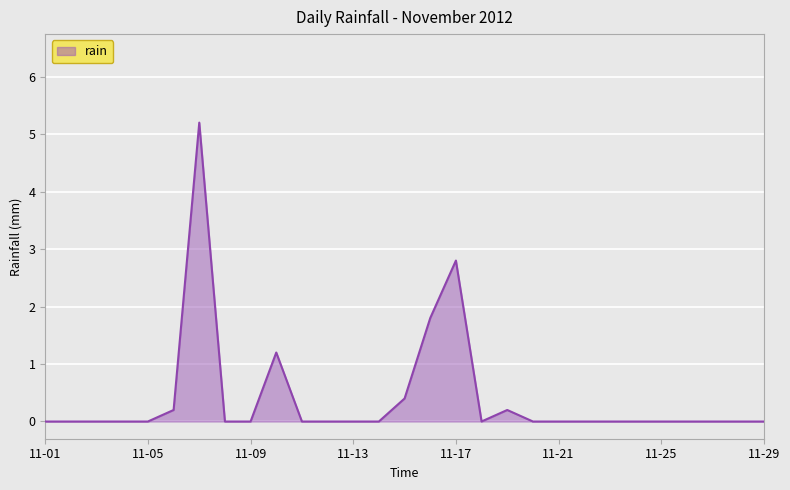

Reading right to left, list all the values displayed in this chart.

0.0	0.0	0.0	0.0	0.0	0.0	0.0	0.0	0.0	0.0	0.2	0.0	2.8	1.8	0.4	0.0	0.0	0.0	0.0	1.2	0.0	0.0	5.2	0.2	0.0	0.0	0.0	0.0	0.0